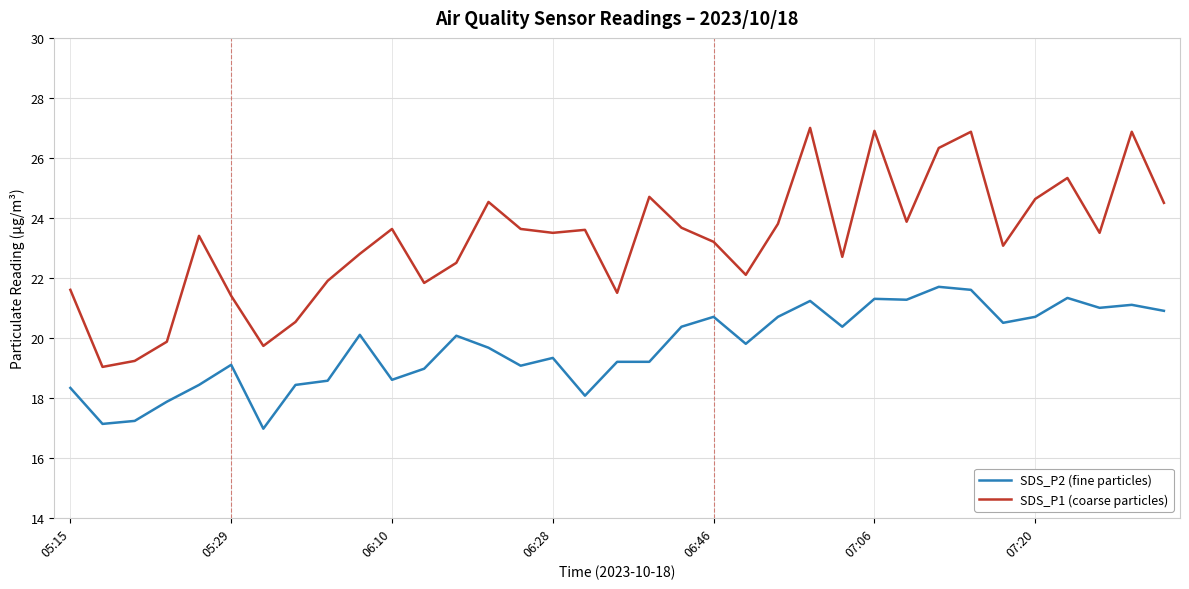

Rank the series by their average value, from highest to lowest.

SDS_P1 (coarse particles), SDS_P2 (fine particles)